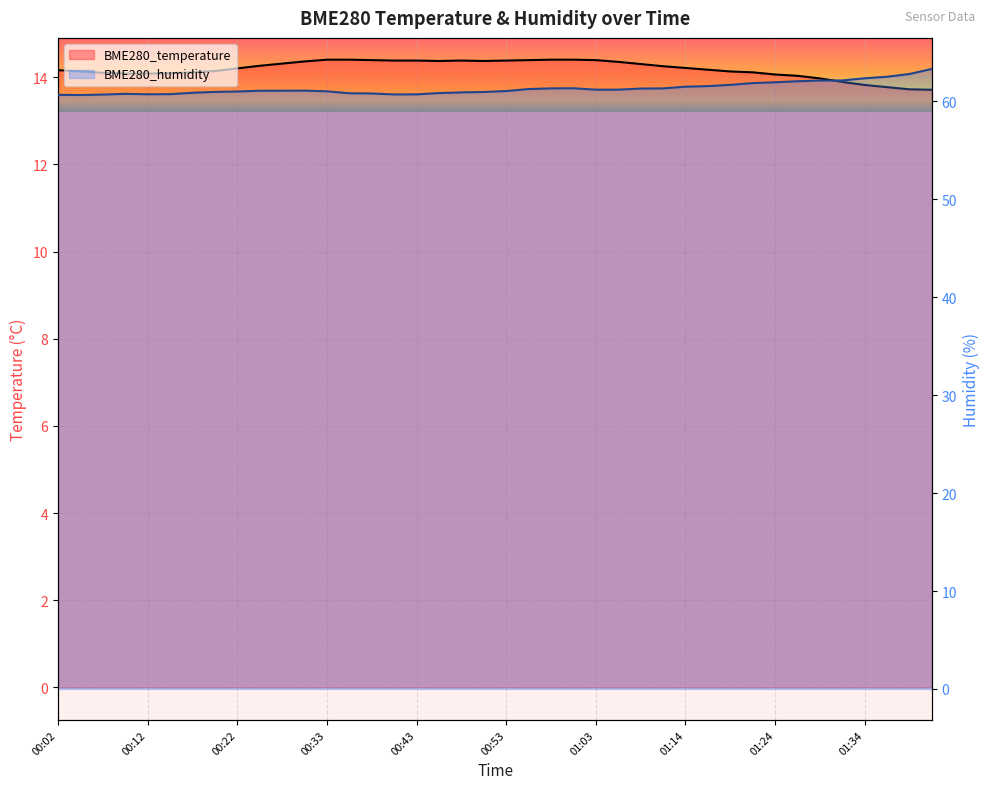

What is the greatest value displayed?

63.3